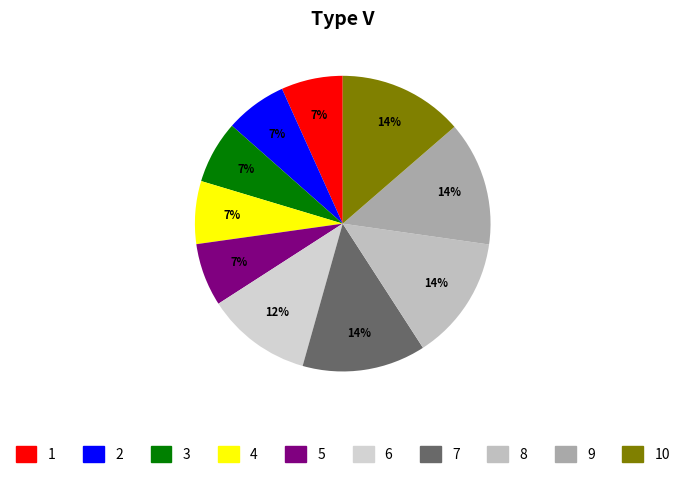

How many slices are in this pie chart?

10